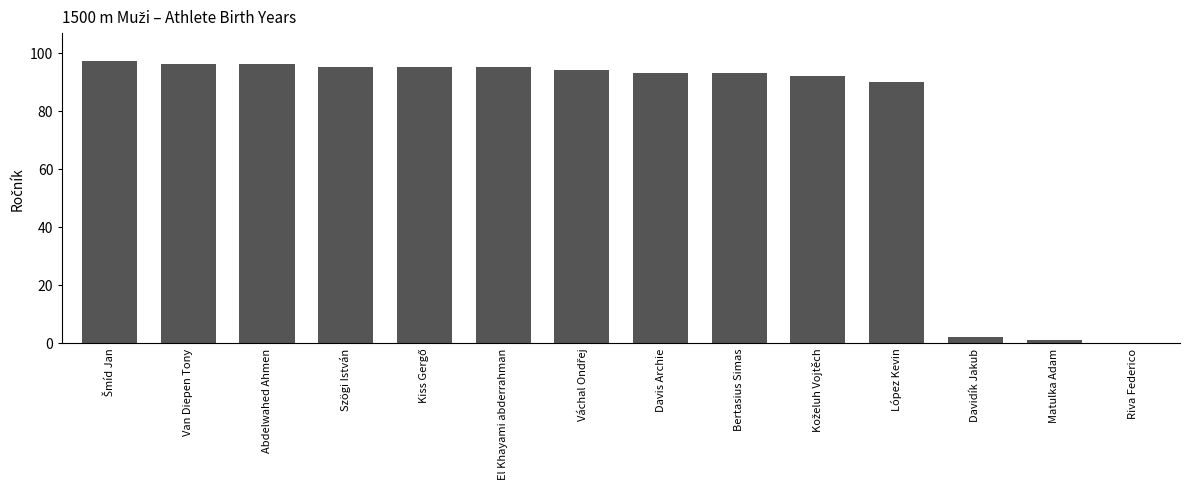

What is the greatest value displayed?

97